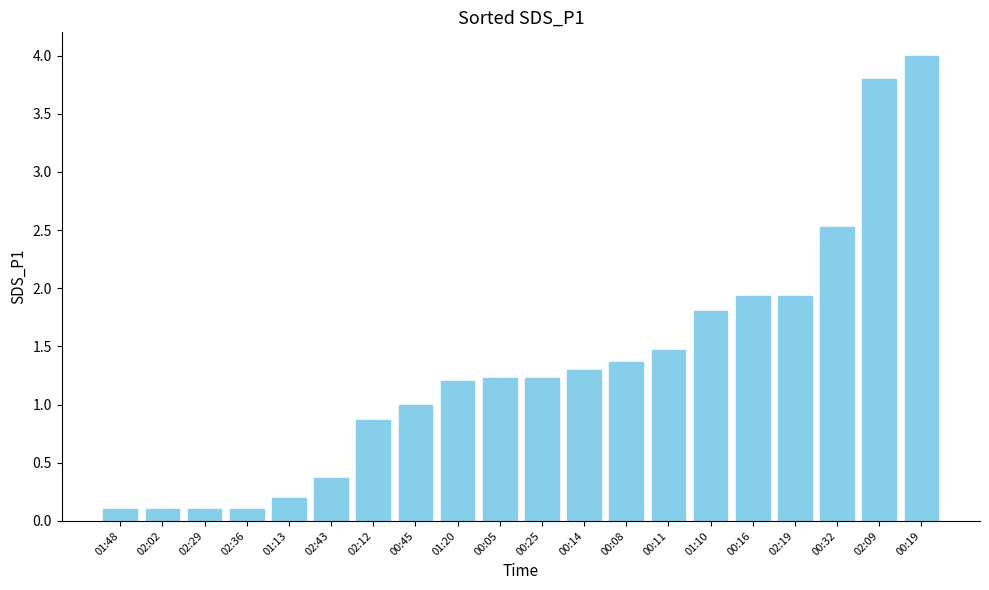

What value does the data have at 00:45?

1.0